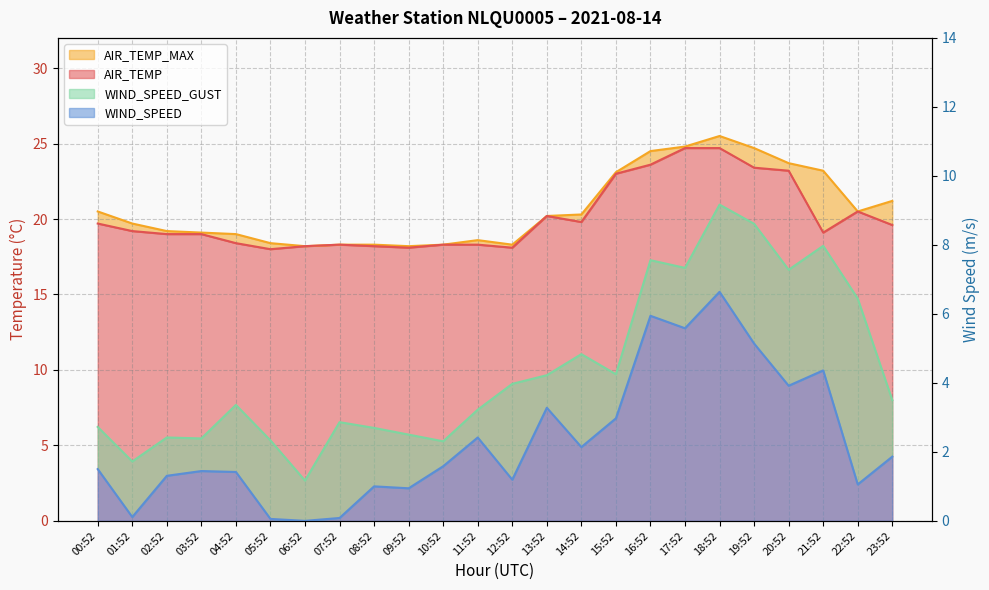

At which category is the sum across all series the highest?

18:52